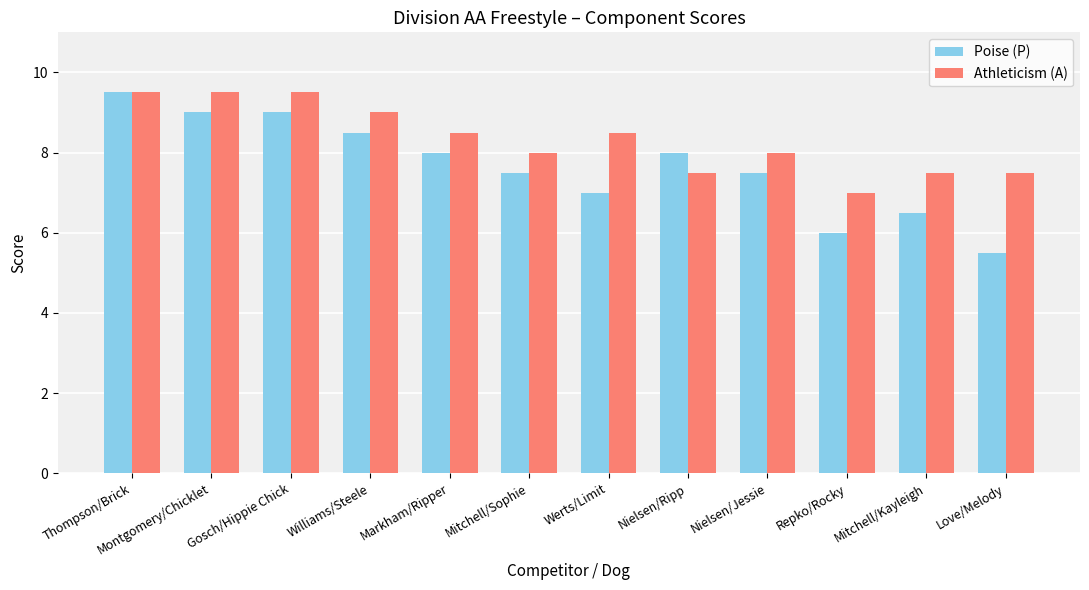

Which category has the lowest value in the Athleticism (A) series?

Repko/Rocky